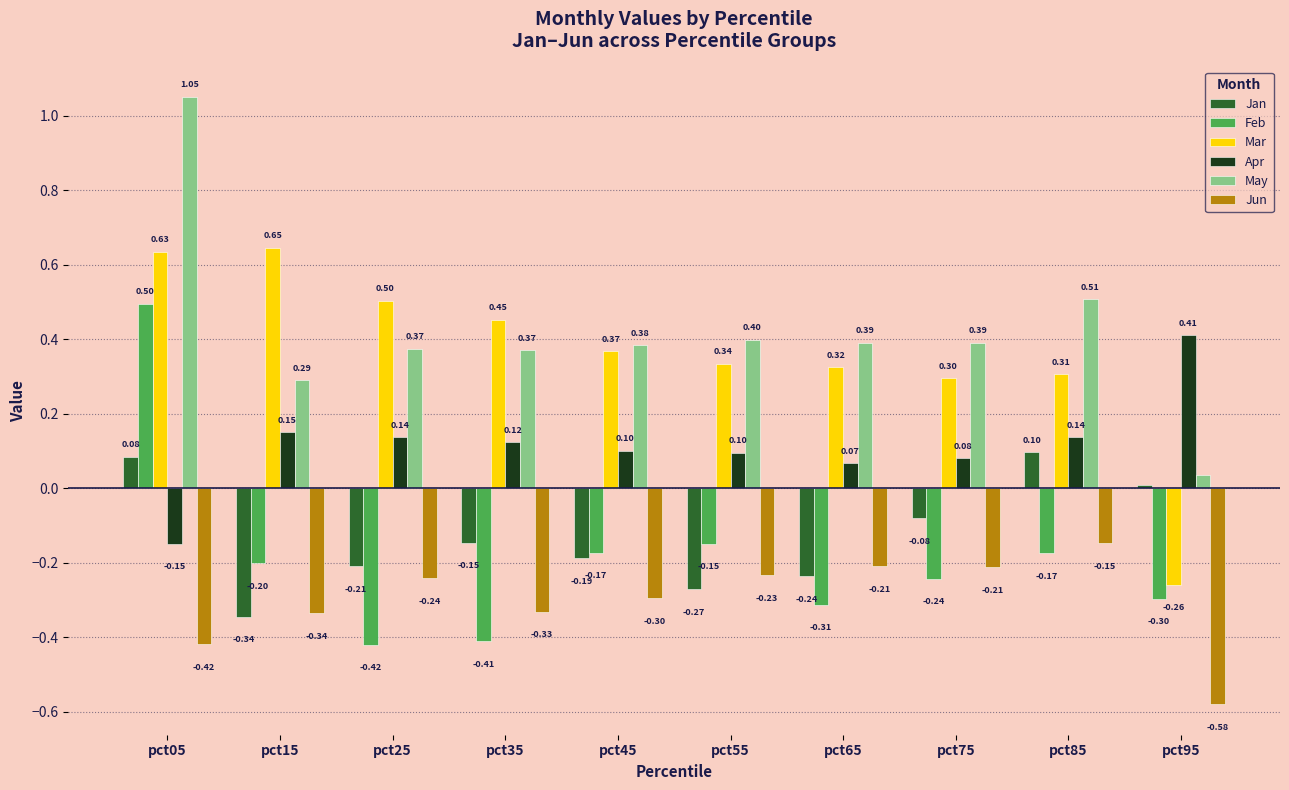

Rank the series by their maximum value, from lowest to highest.

Jun, Jan, Apr, Feb, Mar, May